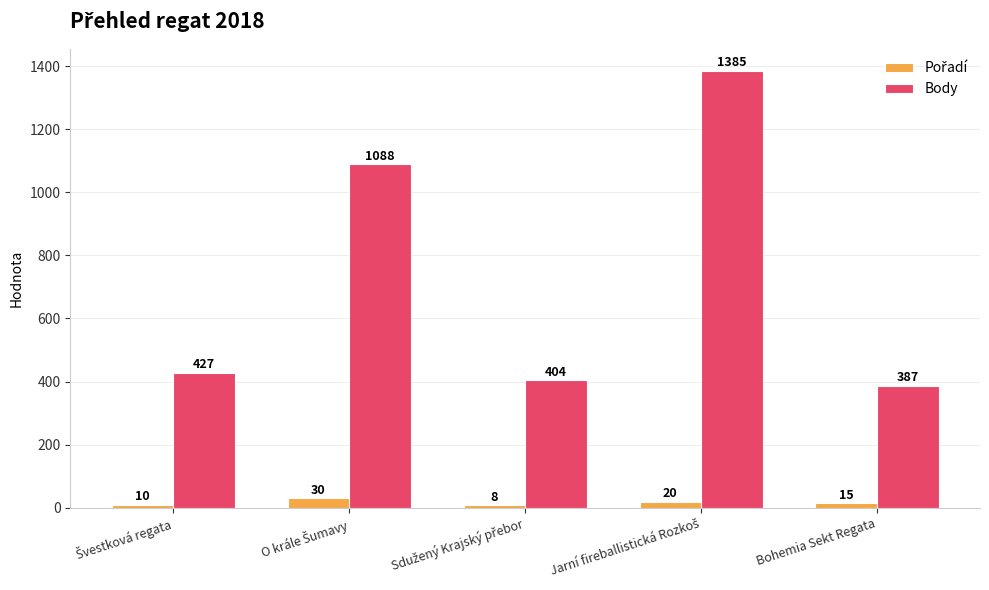

What is the highest value of the Body series?

1385